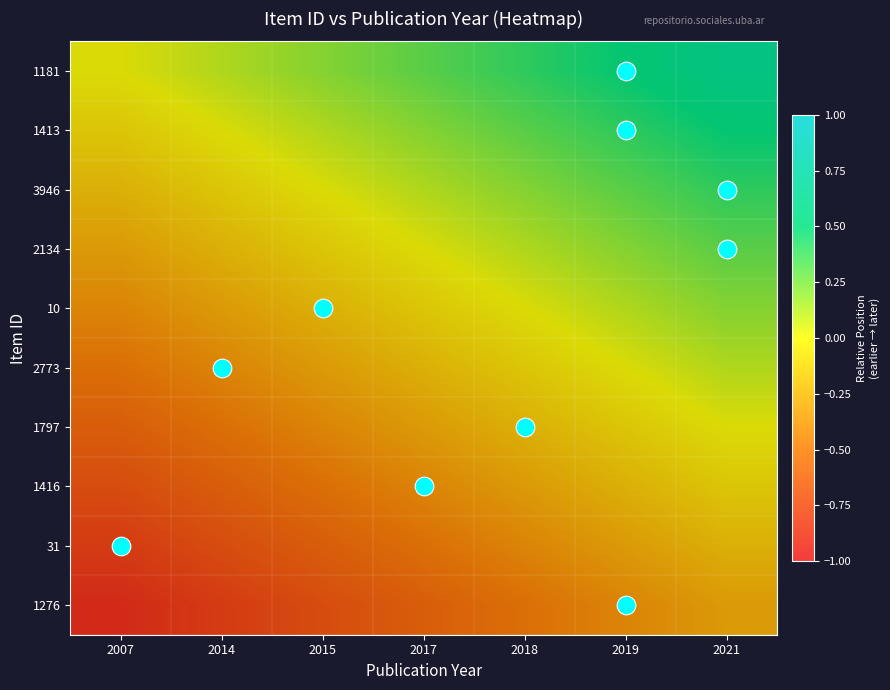

Rank the series by their maximum value, from highest to lowest.

1181, 1413, 3946, 2134, 10, 2773, 1797, 1416, 31, 1276